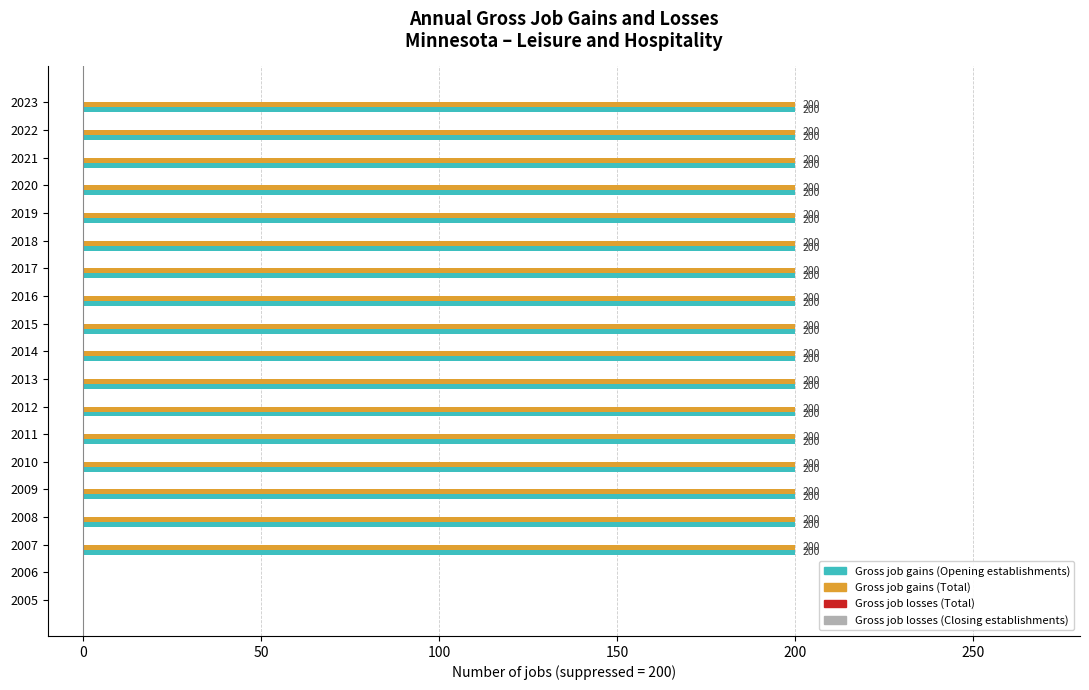

Is it true that Gross job gains (Total) equals 60 at 2014?

False